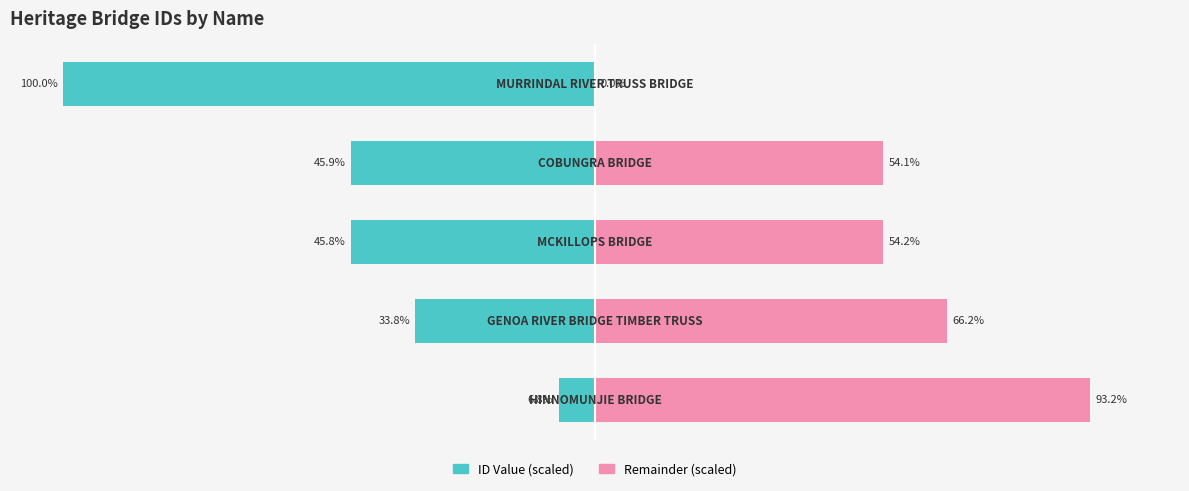

What is the difference between the Remainder (scaled) values at 1 and 3?

12.0